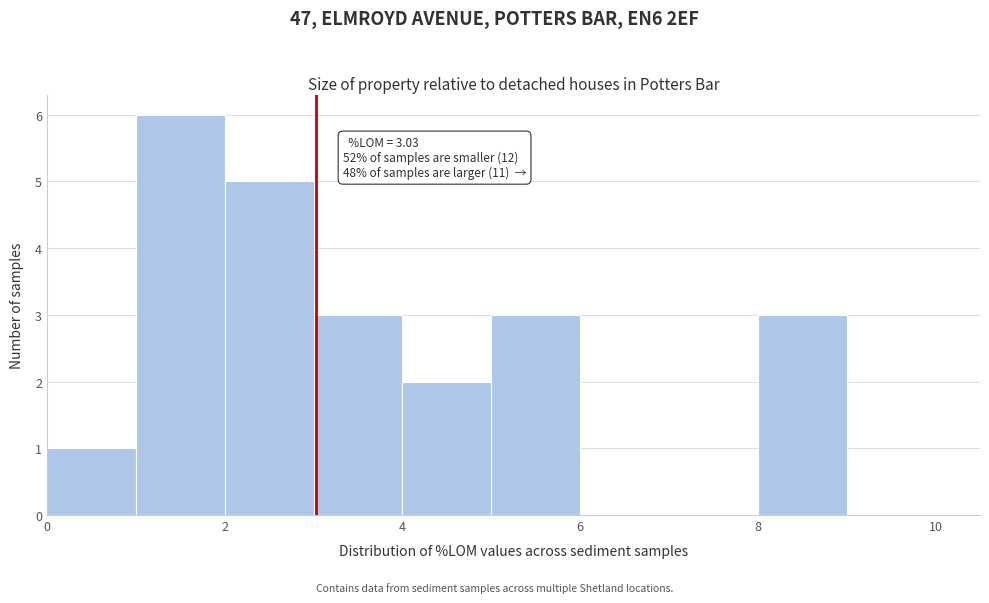

Which range on the x-axis has the tallest bar?

1 to 2